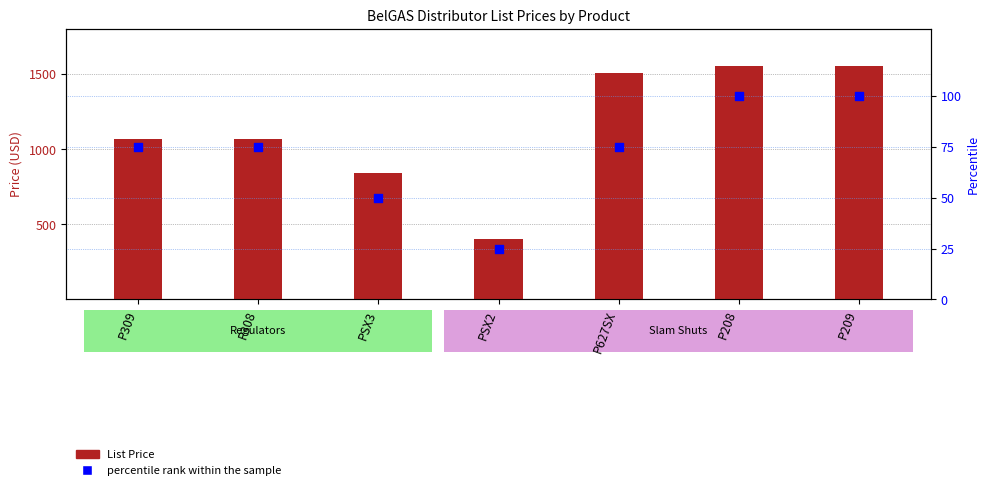

Which series has the largest Y range (max minus min)?

List Price